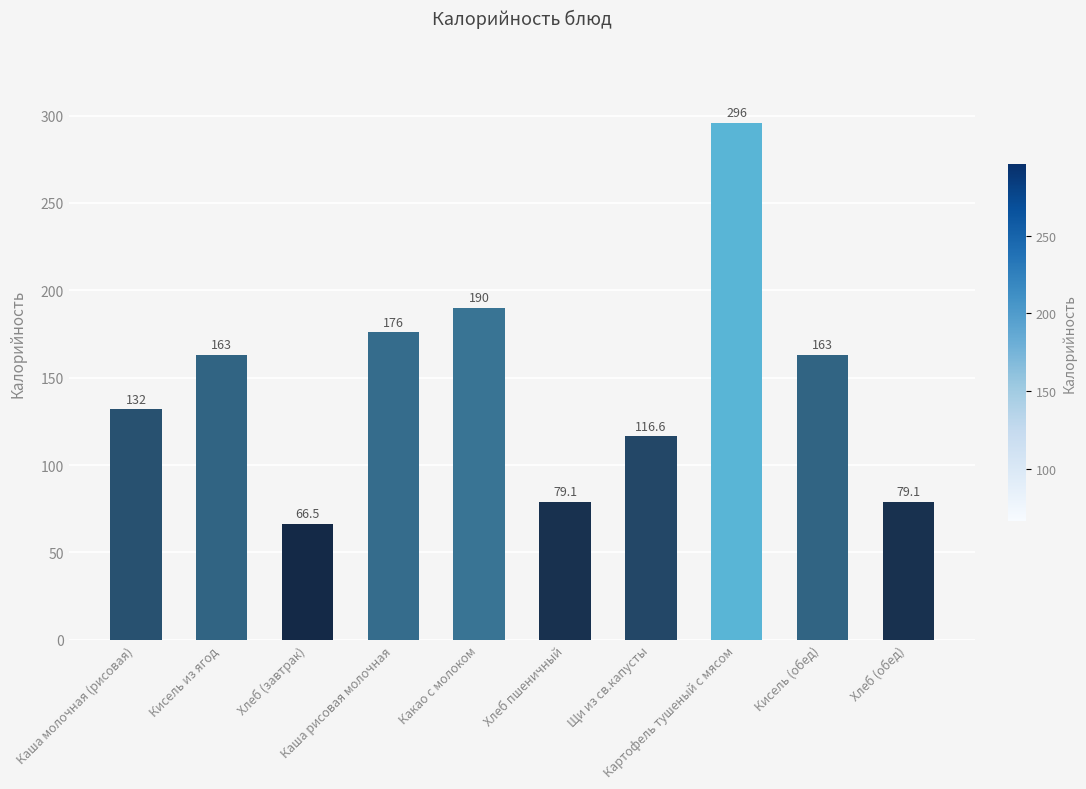

What is the value of the 7th bar from the left?

116.6